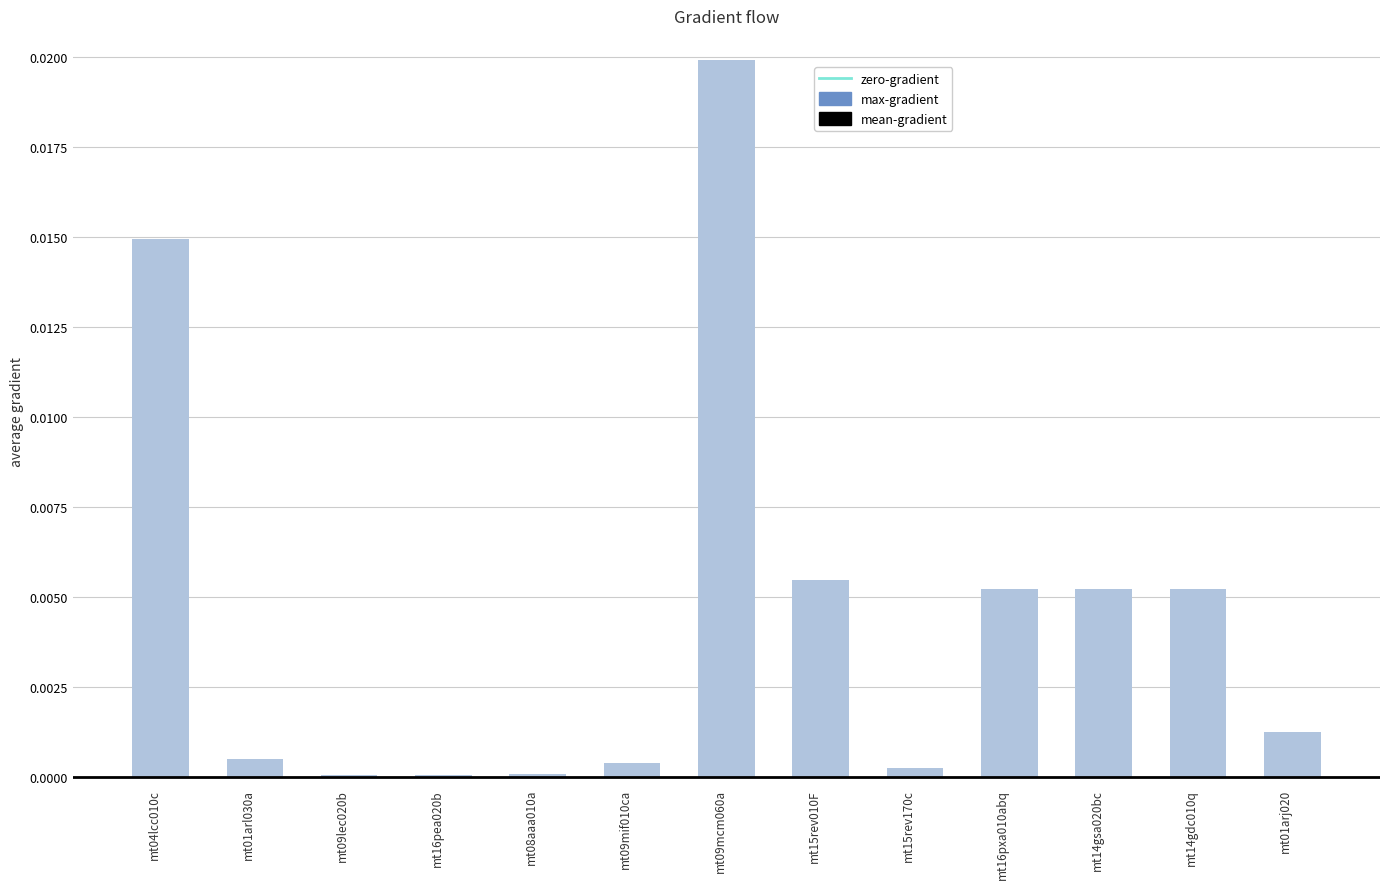

Reading left to right, what are all the values shown in this chart?

max-gradient: mt04lcc010c=0.0	mt01arl030a=0.0	mt09lec020b=0.0	mt16pea020b=0.0	mt08aaa010a=0.0	mt09mif010ca=0.0	mt09mcm060a=0.0	mt15rev010F=0.0	mt15rev170c=0.0	mt16pxa010abq=0.0	mt14gsa020bc=0.0	mt14gdc010q=0.0	mt01arj020=0.0
mean-gradient: mt04lcc010c=0.0	mt01arl030a=0.0	mt09lec020b=0.0	mt16pea020b=0.0	mt08aaa010a=0.0	mt09mif010ca=0.0	mt09mcm060a=0.0	mt15rev010F=0.0	mt15rev170c=0.0	mt16pxa010abq=0.0	mt14gsa020bc=0.0	mt14gdc010q=0.0	mt01arj020=0.0